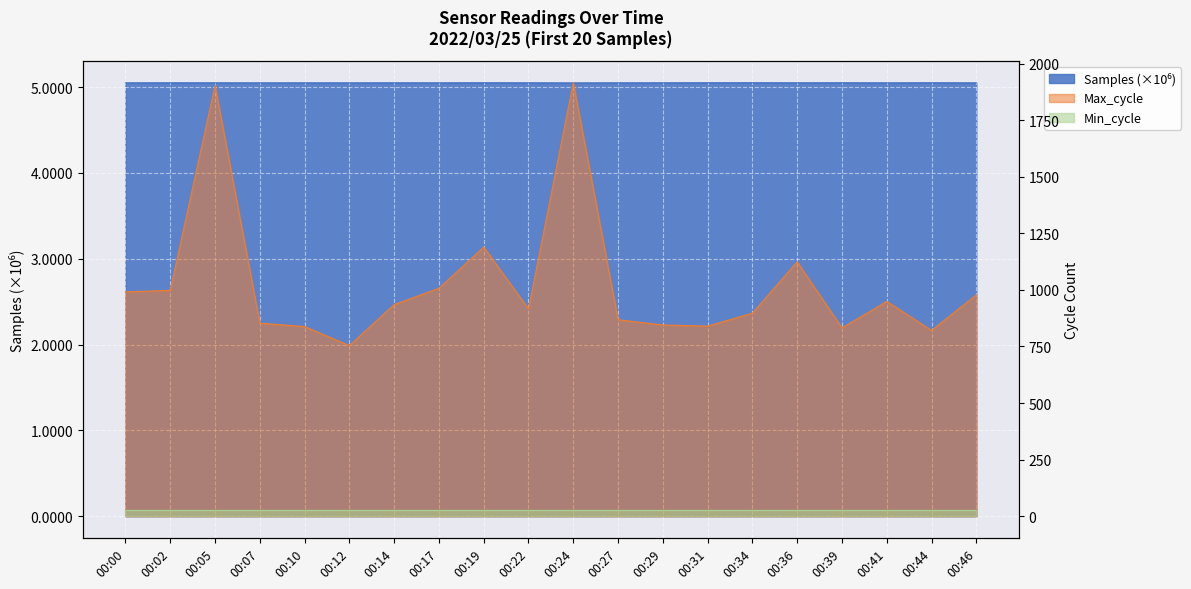

Between 00:00 and 00:14, which is larger?

00:14